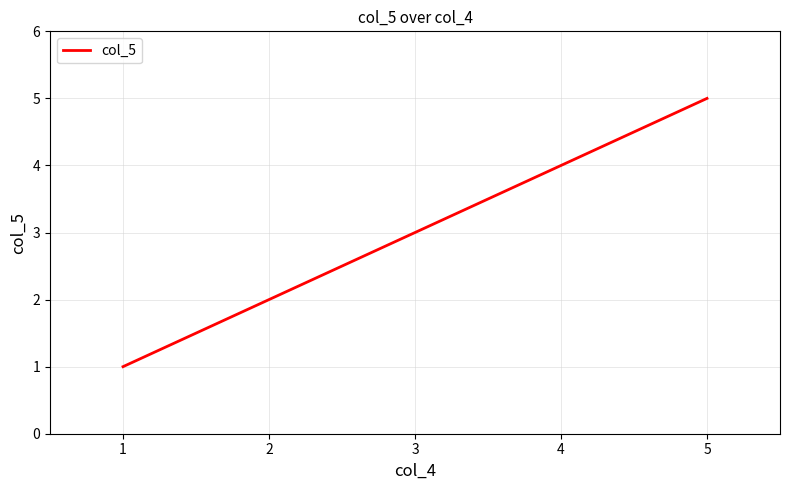

The value at 4 is 5. True or false?

False